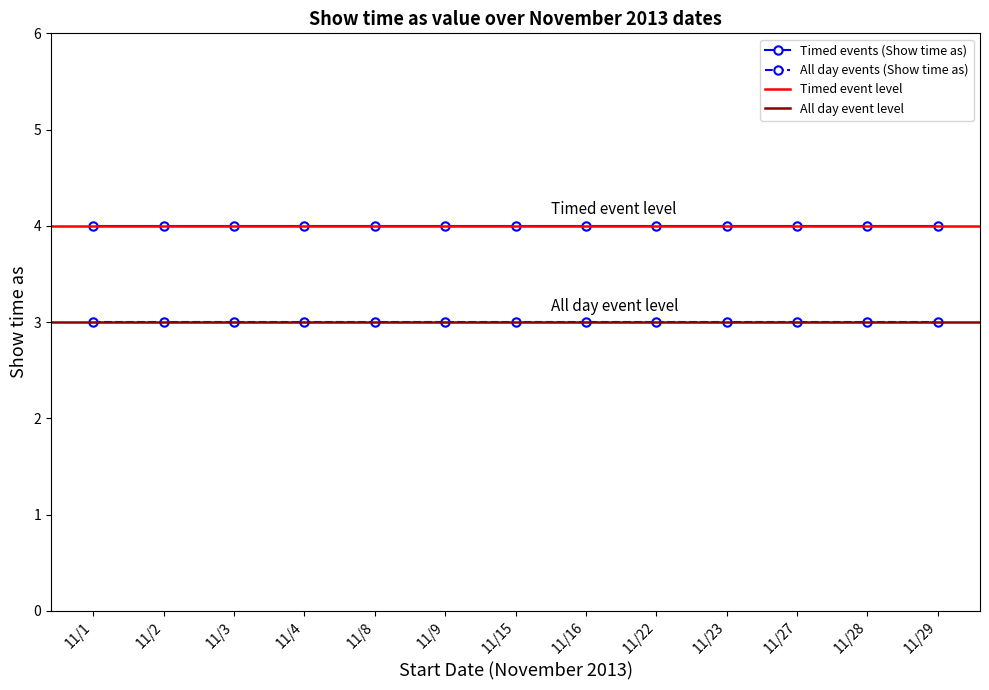

Reading right to left, what are all the values shown in this chart?

All day events (Show time as): 3	3	3	3	3	3	3	3	3	3	3	3	3
Timed events (Show time as): 4	4	4	4	4	4	4	4	4	4	4	4	4